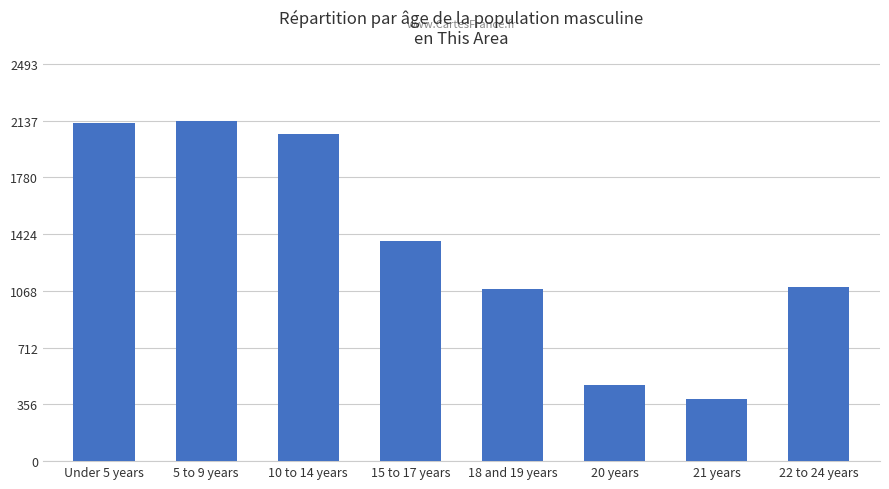

Reading left to right, transcribe all the data shown in this chart.

Under 5 years=2122	5 to 9 years=2137	10 to 14 years=2052	15 to 17 years=1379	18 and 19 years=1081	20 years=478	21 years=391	22 to 24 years=1093